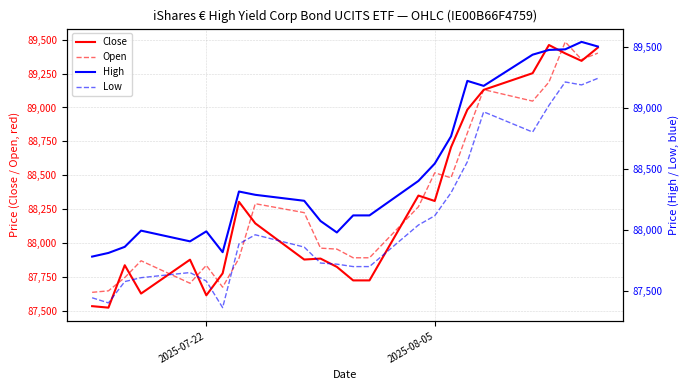

How many lines are shown in the chart?

4